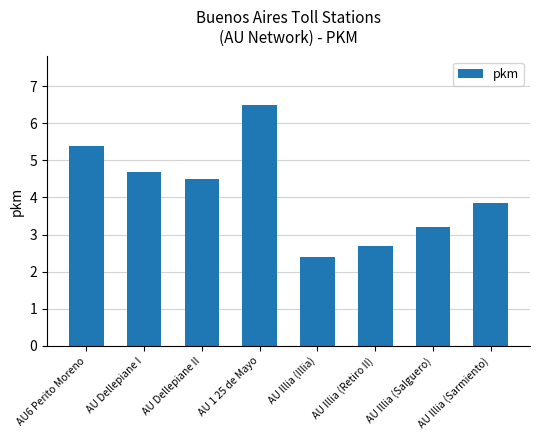

What is the greatest value displayed?

6.5